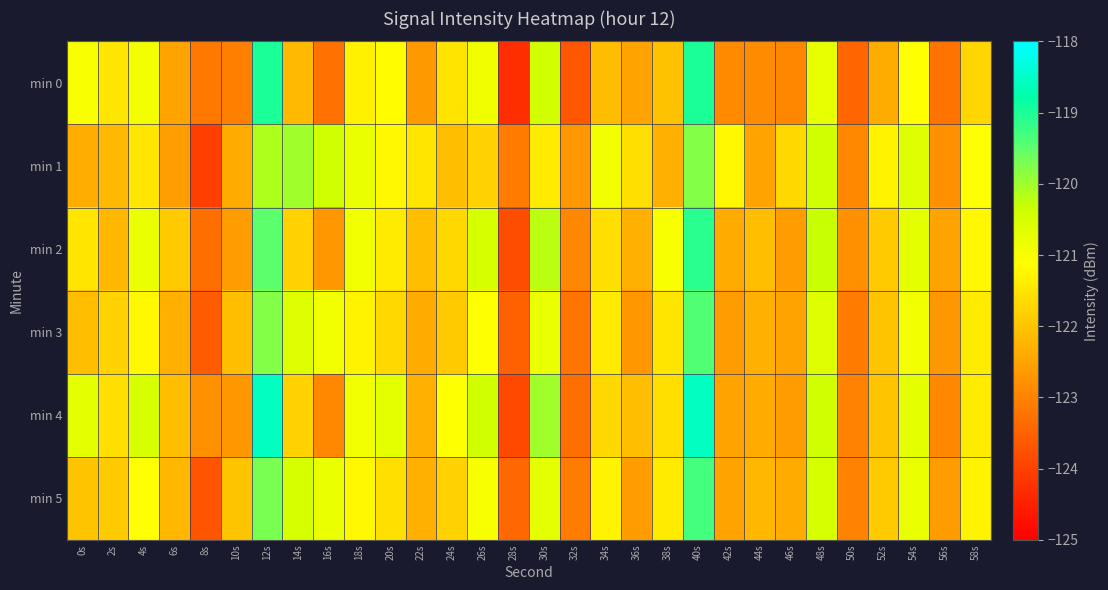

At 52s, list the series in order from smallest to largest.

min 0, min 3, min 4, min 2, min 5, min 1